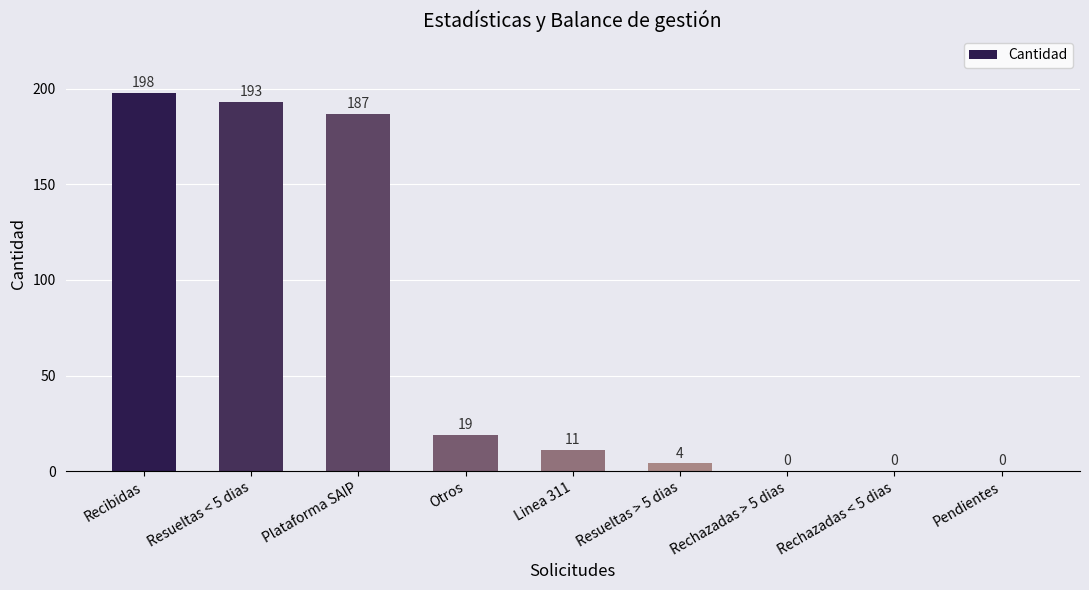

Which label corresponds to the largest value in the chart?

Recibidas